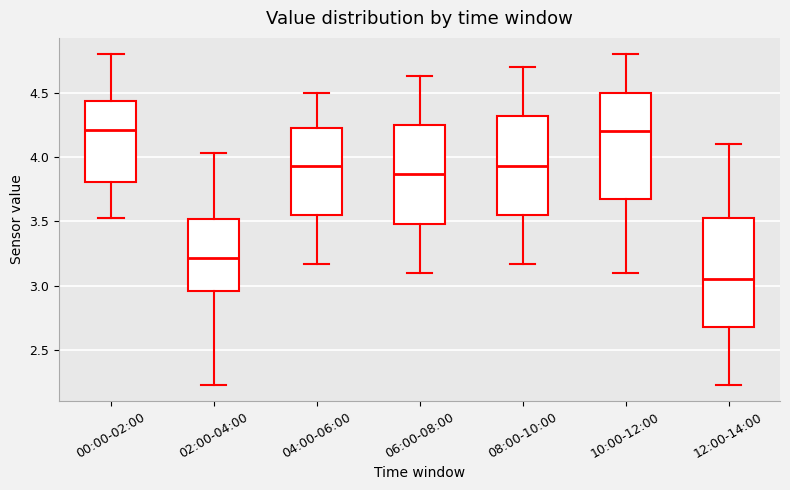

Where does the upper whisker of the box for 02:00-04:00 end on the y-axis? The values are not printed on the chart, so give them approximately, as read against the axis.

4.05